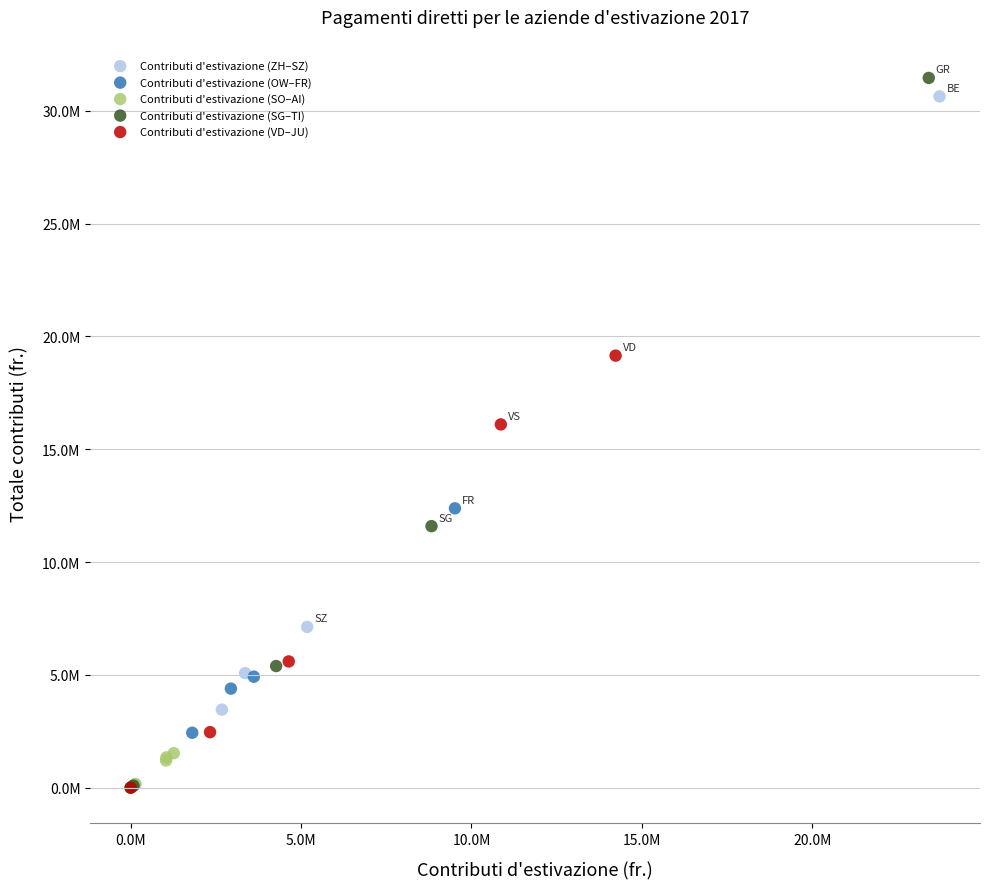

Which series reaches the maximum Y coordinate?

Contributi d'estivazione (SG–TI)